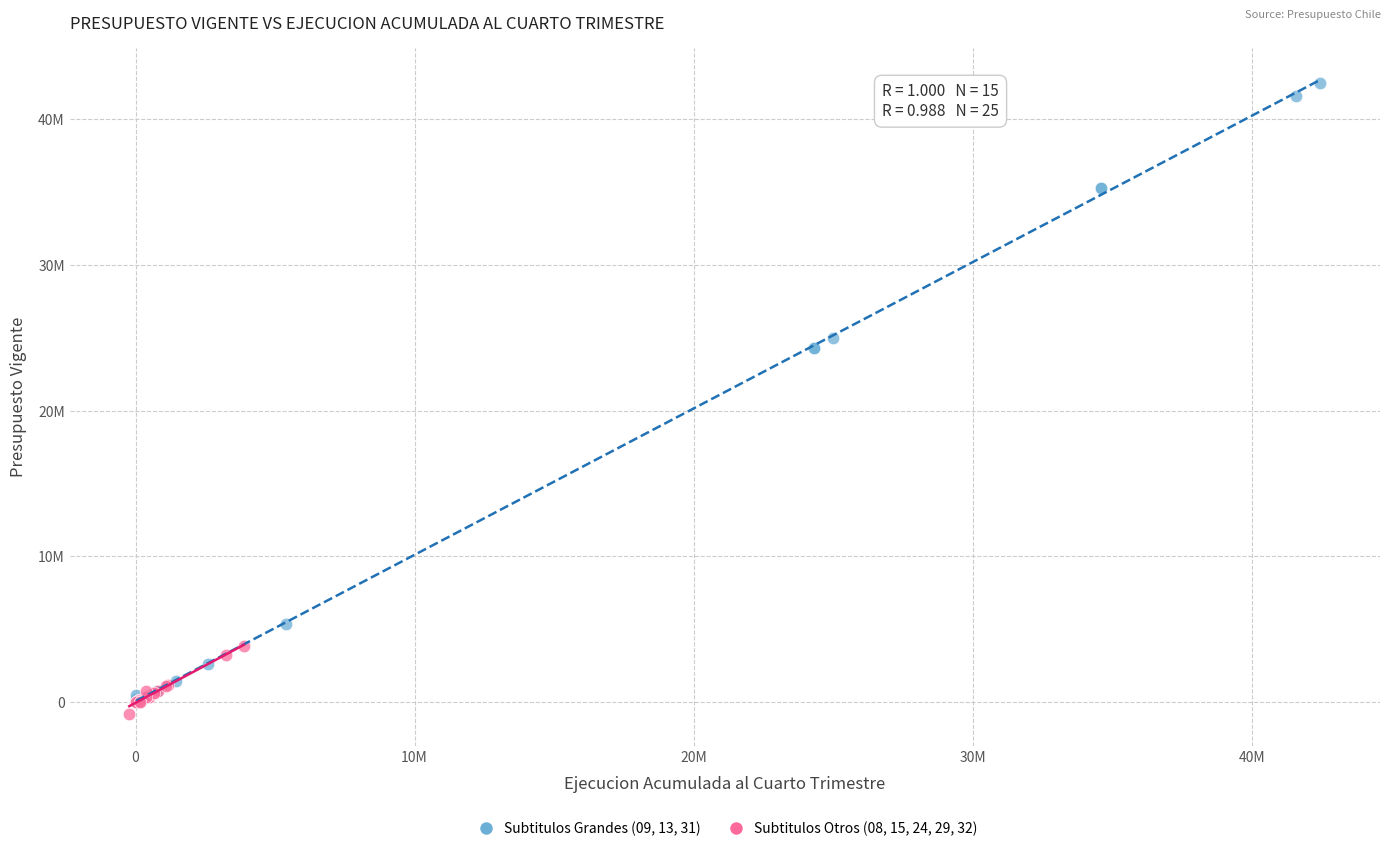

Which series contains the highest Y value?

Subtitulos Grandes (09, 13, 31)